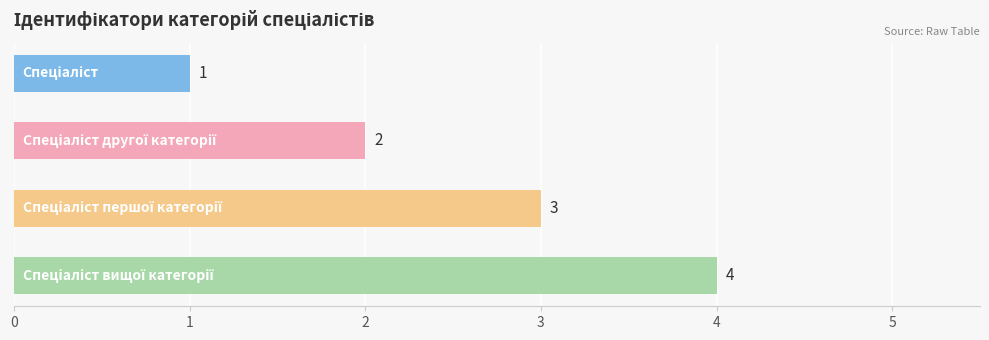

Count the values in the range 2 to 4.

3